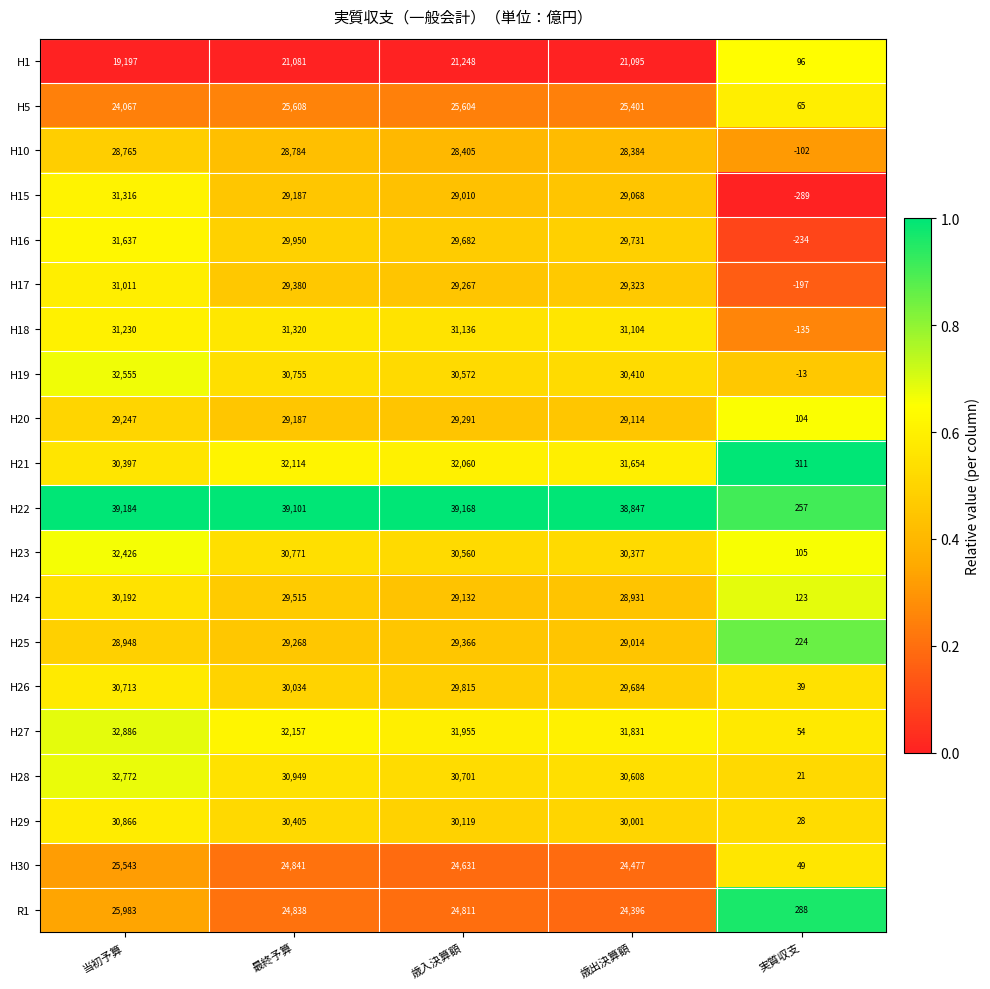

What value does the H20 series have at 当初予算?

29247